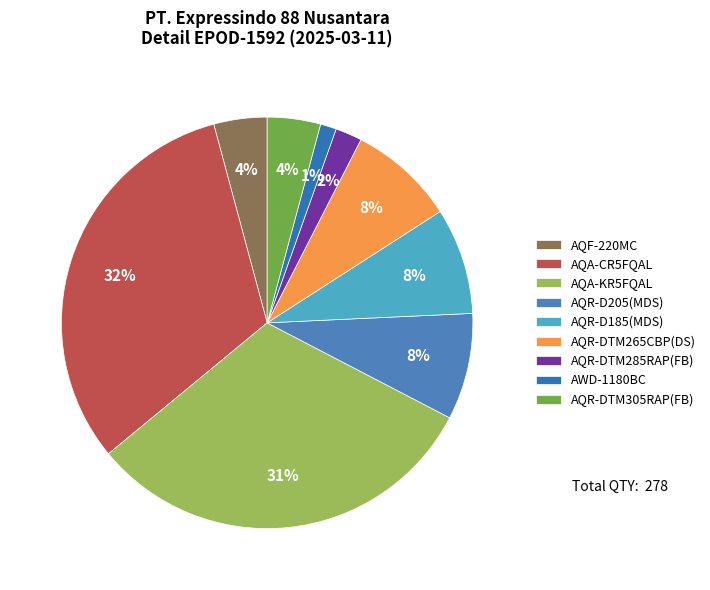

Is there a majority slice in this chart?

No